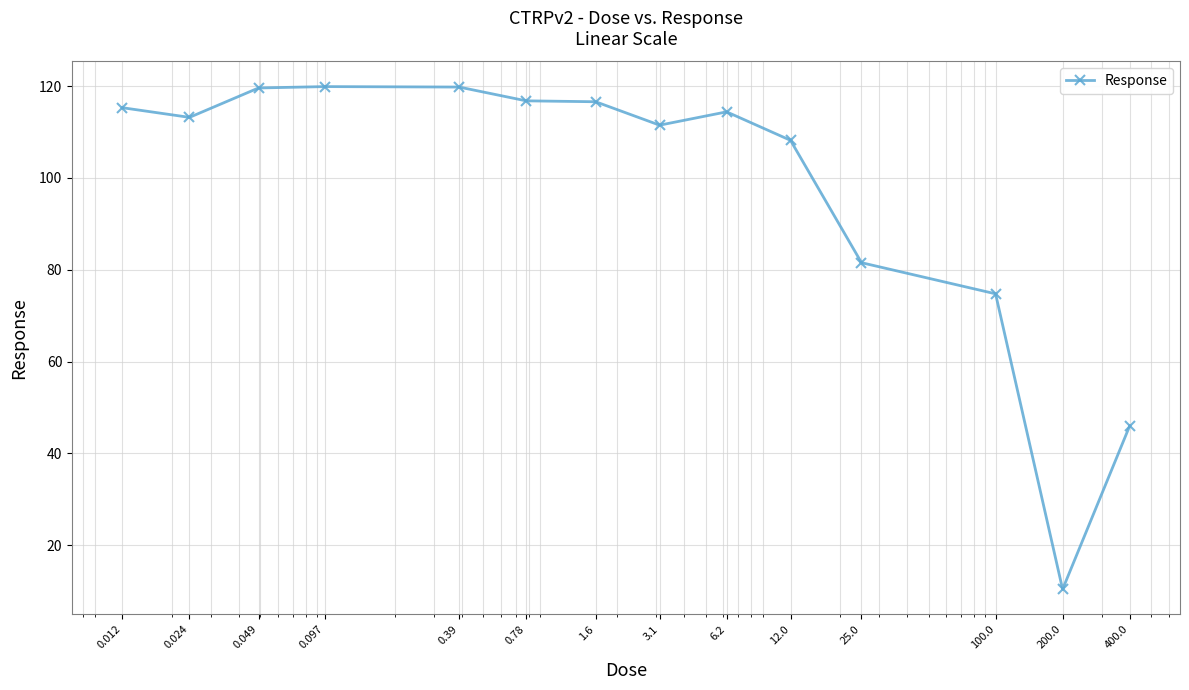

What is the difference between the maximum and minimum values?

109.5